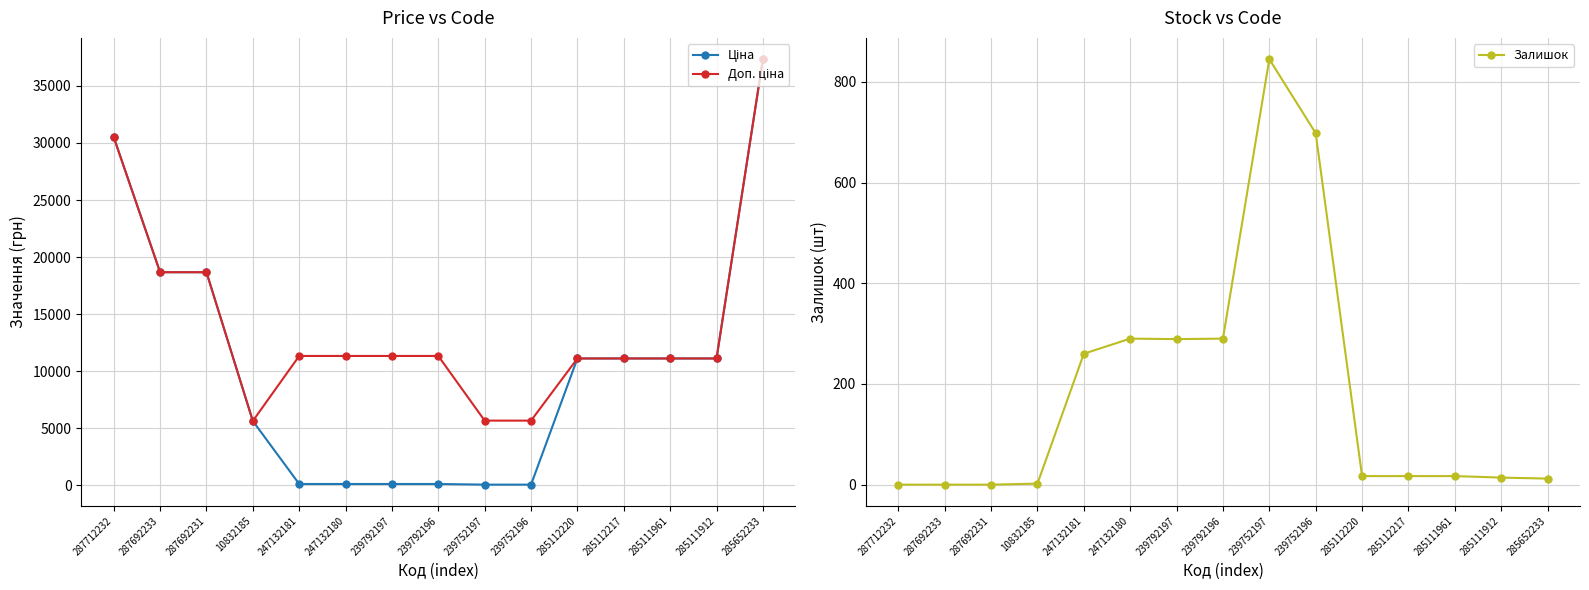

True or false: Залишок and Доп. ціна cross at least once.

False